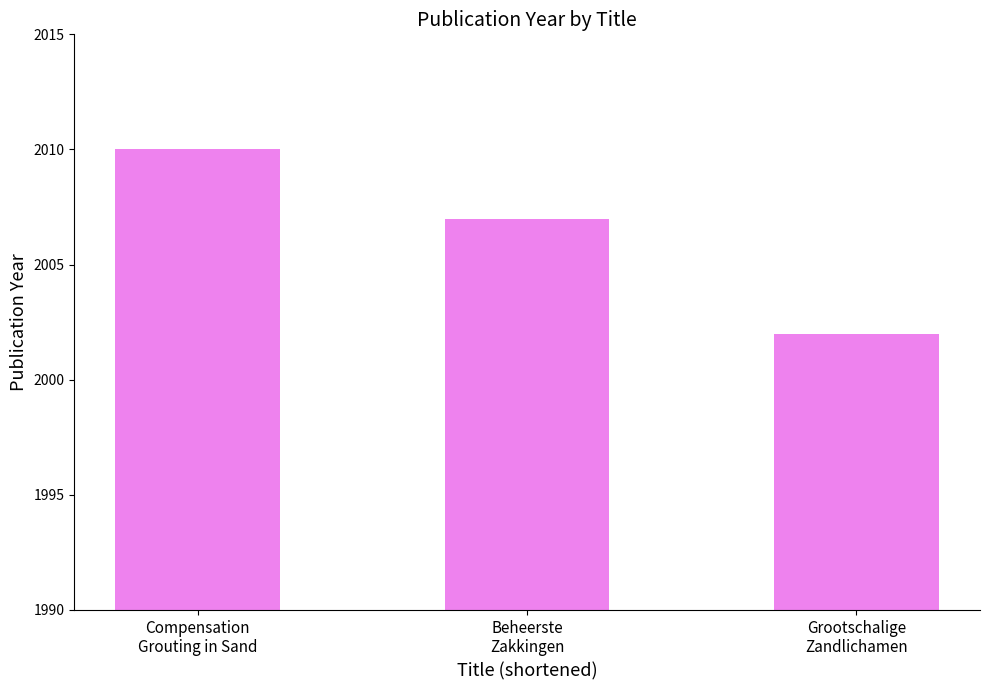

At which label is the value closest to 2006?

Beheerste
Zakkingen